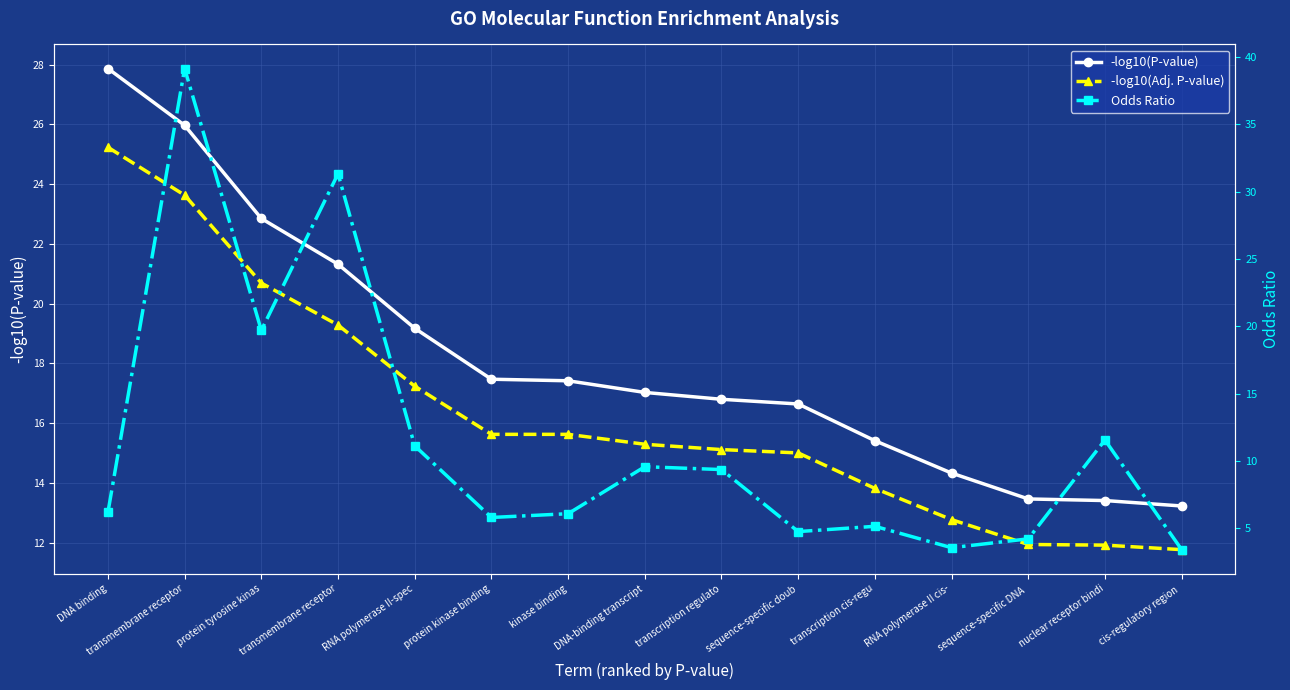

What is the difference between the highest and lowest values at DNA-binding transcript?

7.4